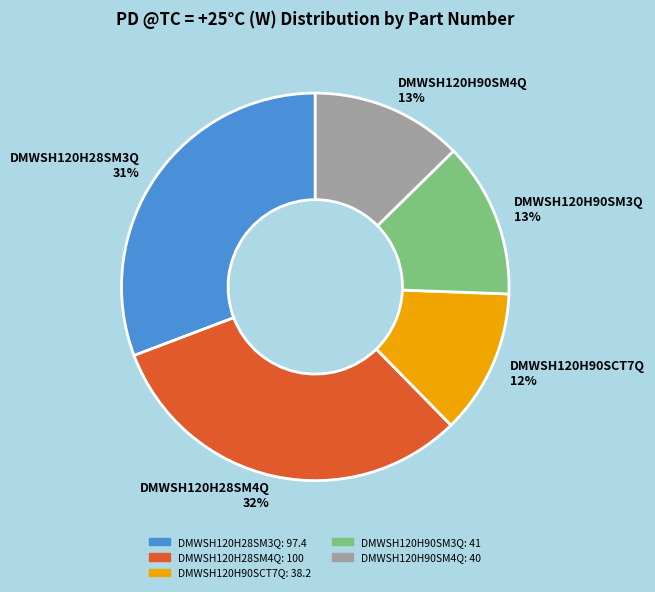

Combined, do DMWSH120H28SM4Q 32% and DMWSH120H90SM4Q 13% account for over 50%?

No